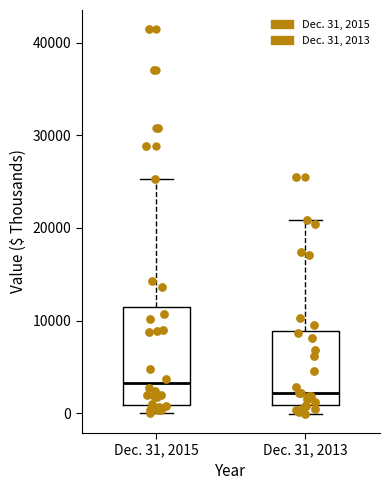

Reading left to right, read every box against the y-axis: the position of its median line, the range the box covers, and the ends of its whiskers. The values are not printed on the chart, so give them approximately, as read against the axis.

Dec. 31, 2015: median 3000, box 1000 to 11000, whiskers 0 to 25000
Dec. 31, 2013: median 2000, box 1000 to 9000, whiskers 0 to 21000